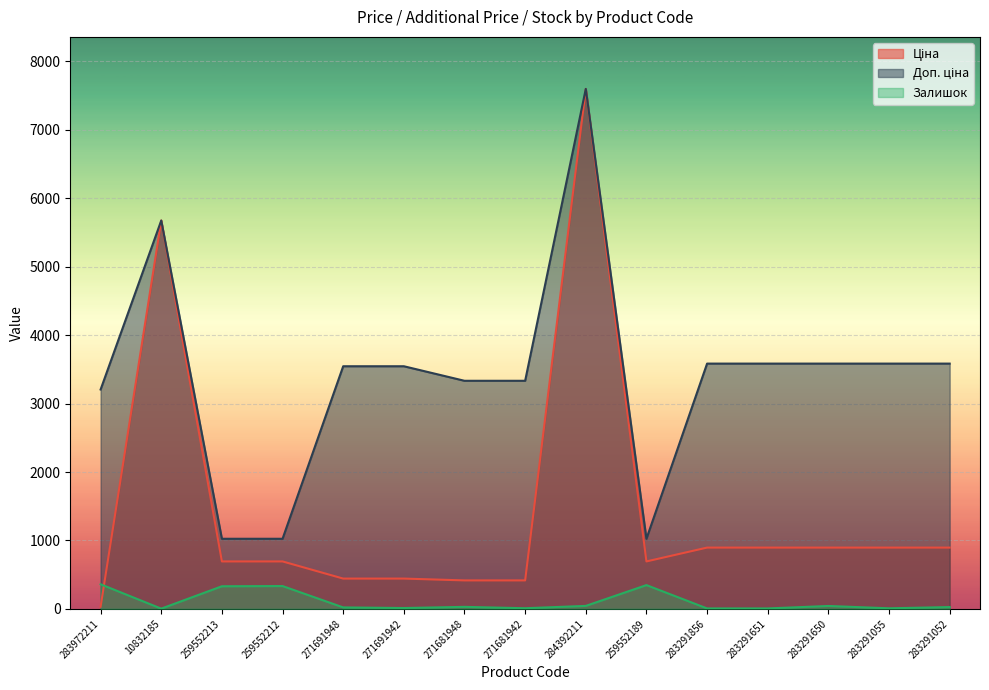

Which label corresponds to the largest value in the chart?

284392211